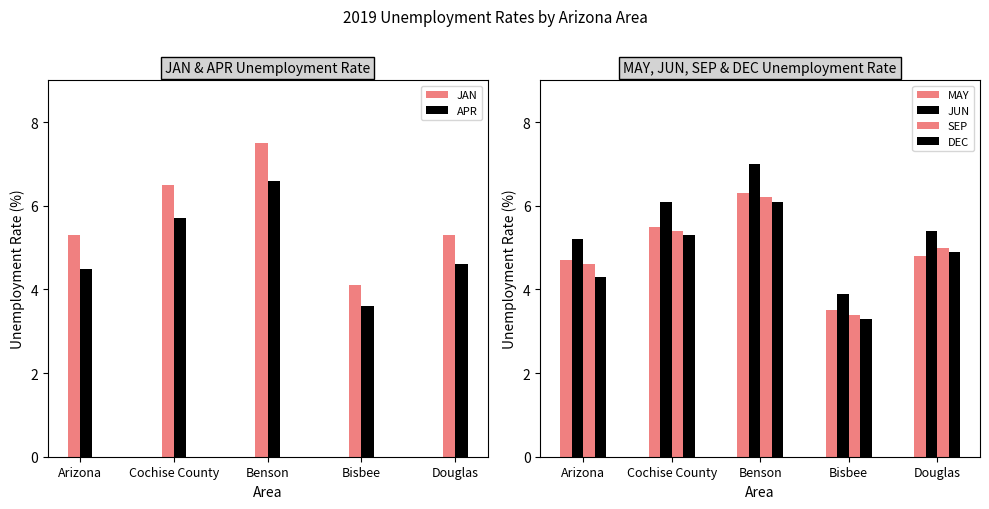

What is the total value across all series at Benson?

39.7